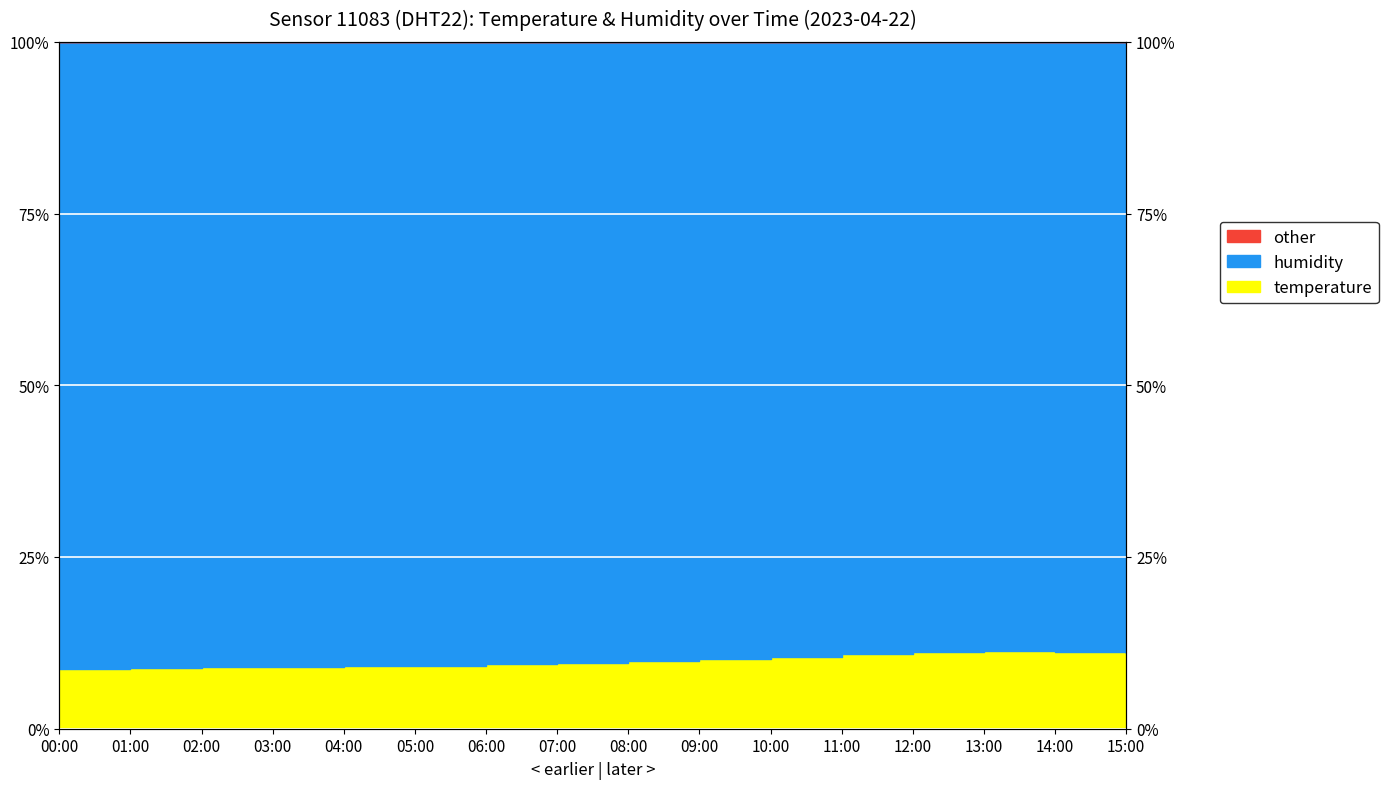

What is the label of the 16th point from the left?

15:00